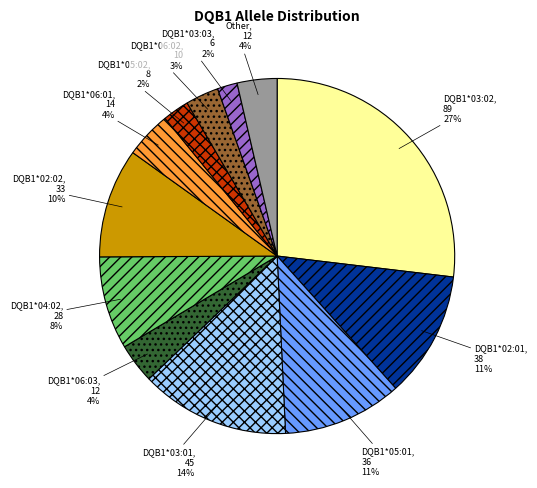

True or false: DQB1*06:01 accounts for 4% of the total.

True